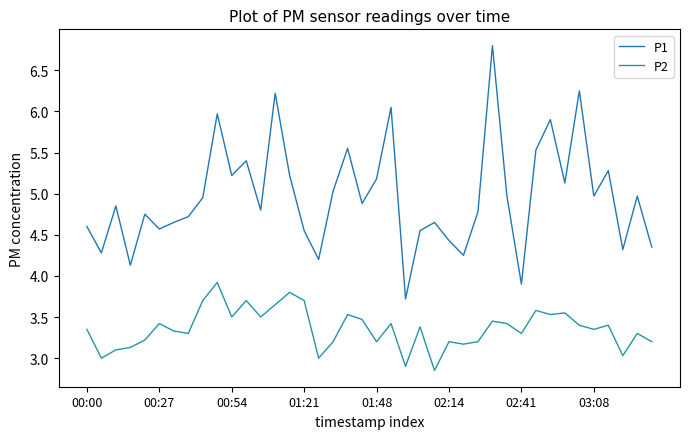

Rank the series by their average value, from lowest to highest.

P2, P1